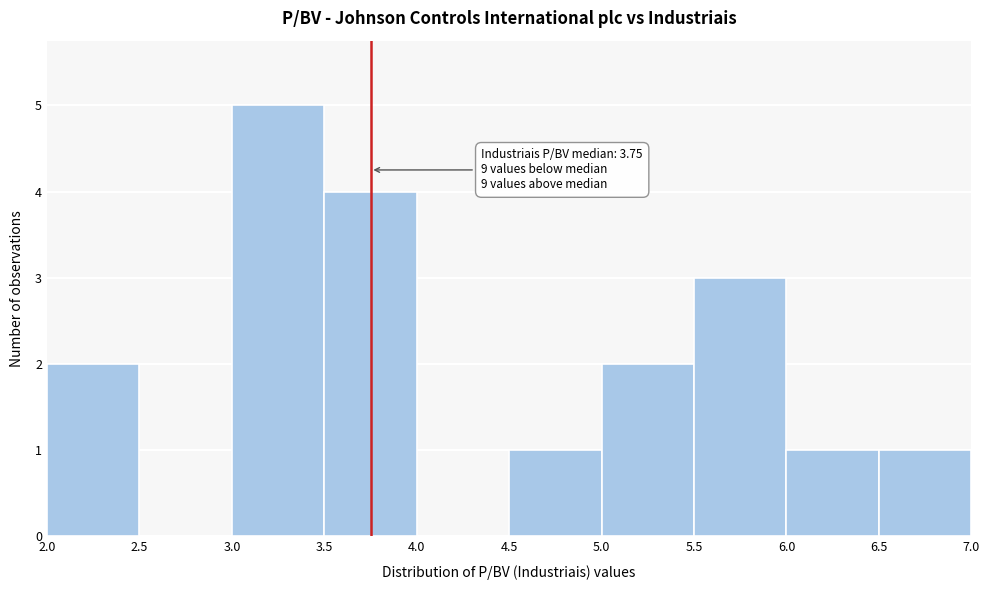

Which range on the x-axis has the tallest bar?

3.0 to 3.5